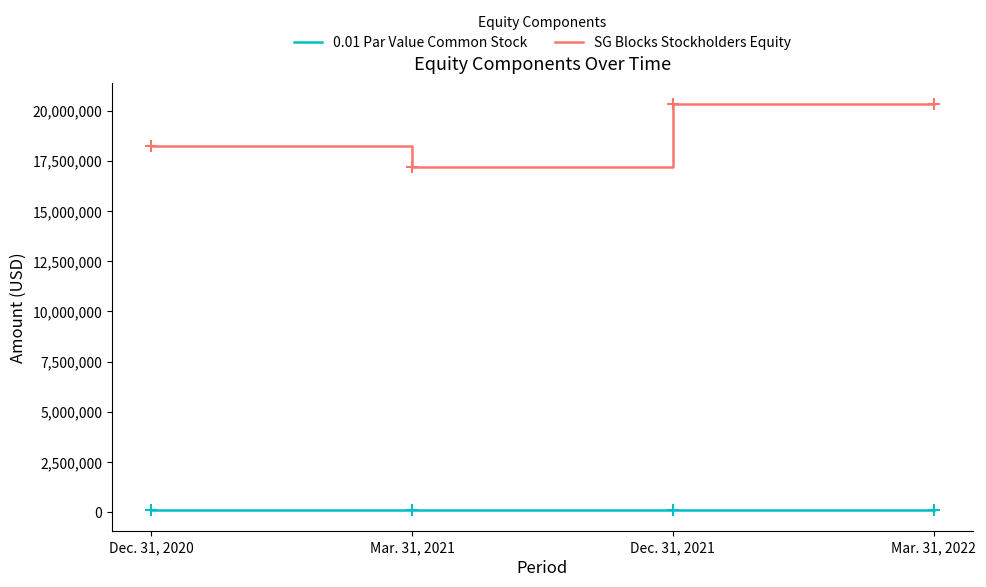

What is the greatest value displayed?

20352054